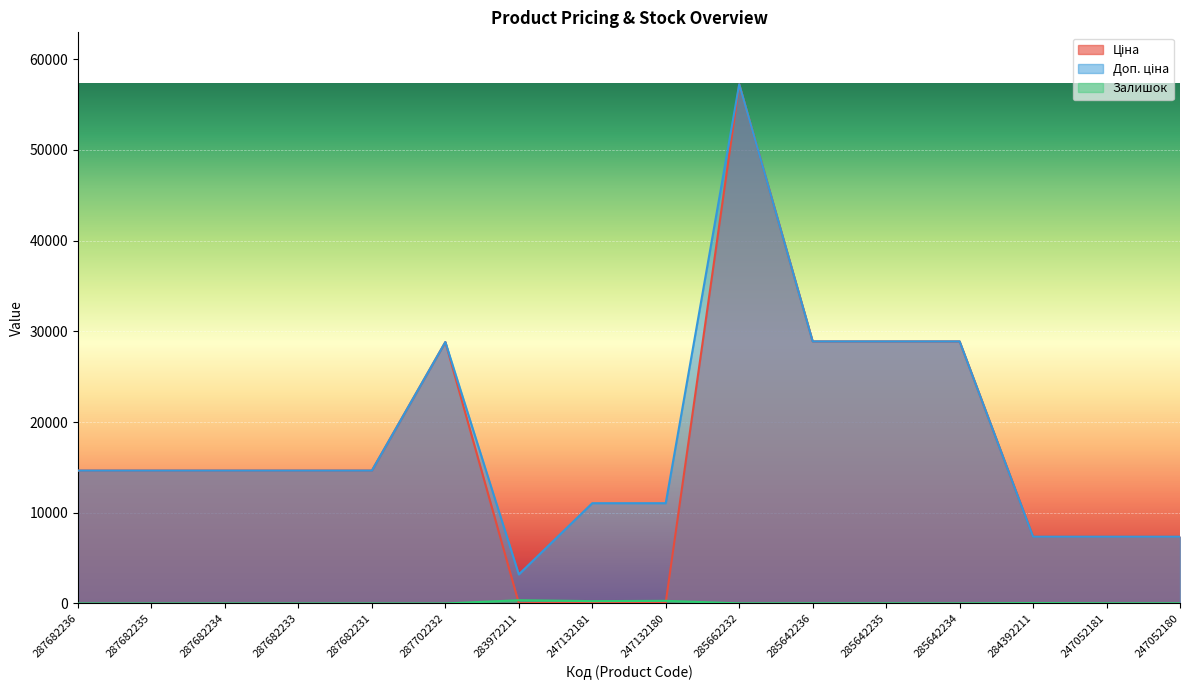

Between 247132180 and 283972211, which is larger?

247132180